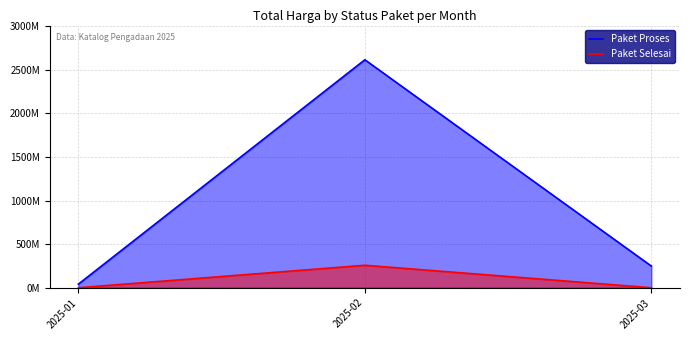

How many values in the Paket Proses series are below 248505000?

1